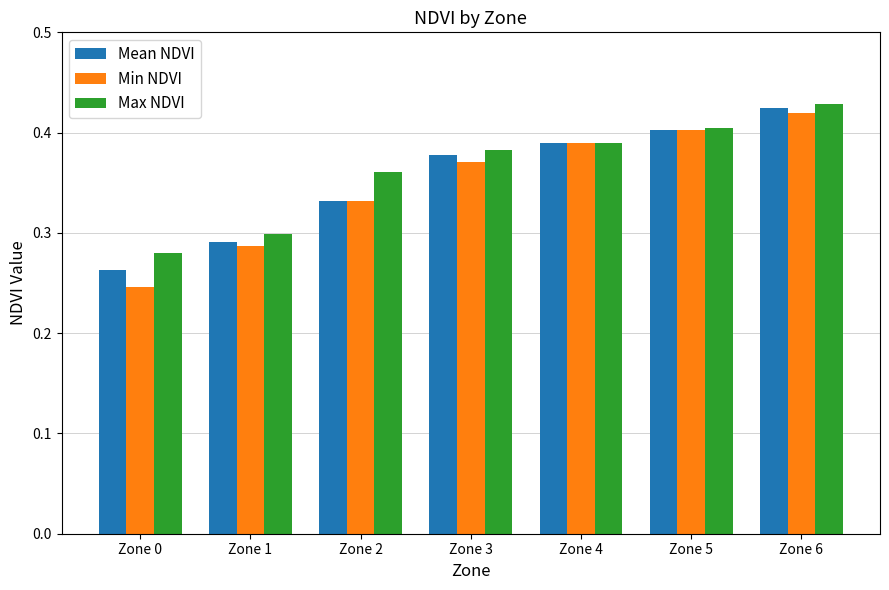

What is the difference between the second highest and second lowest values in the Mean NDVI series?

0.1